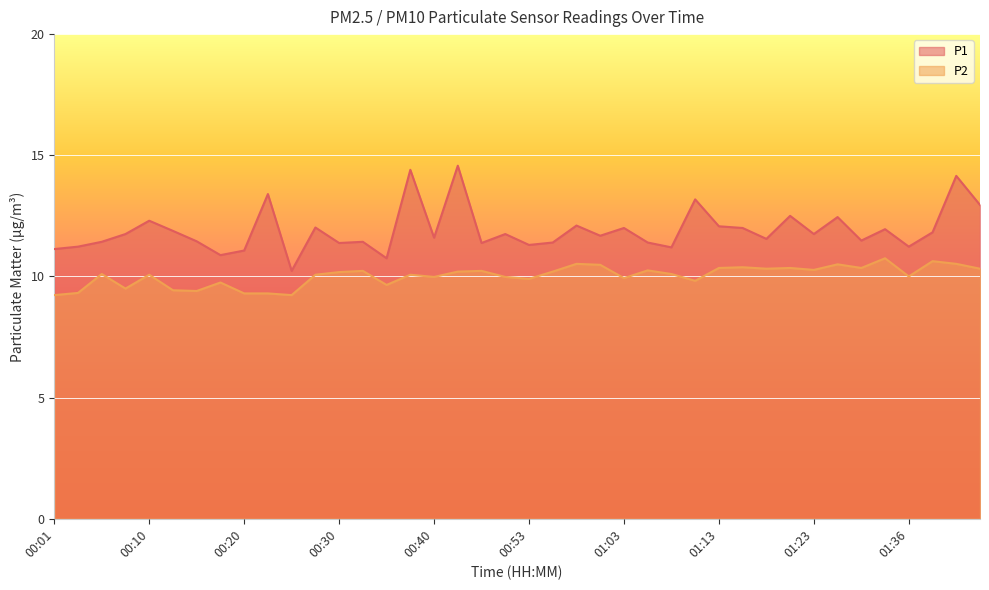

What position from the right is 00:01?

40